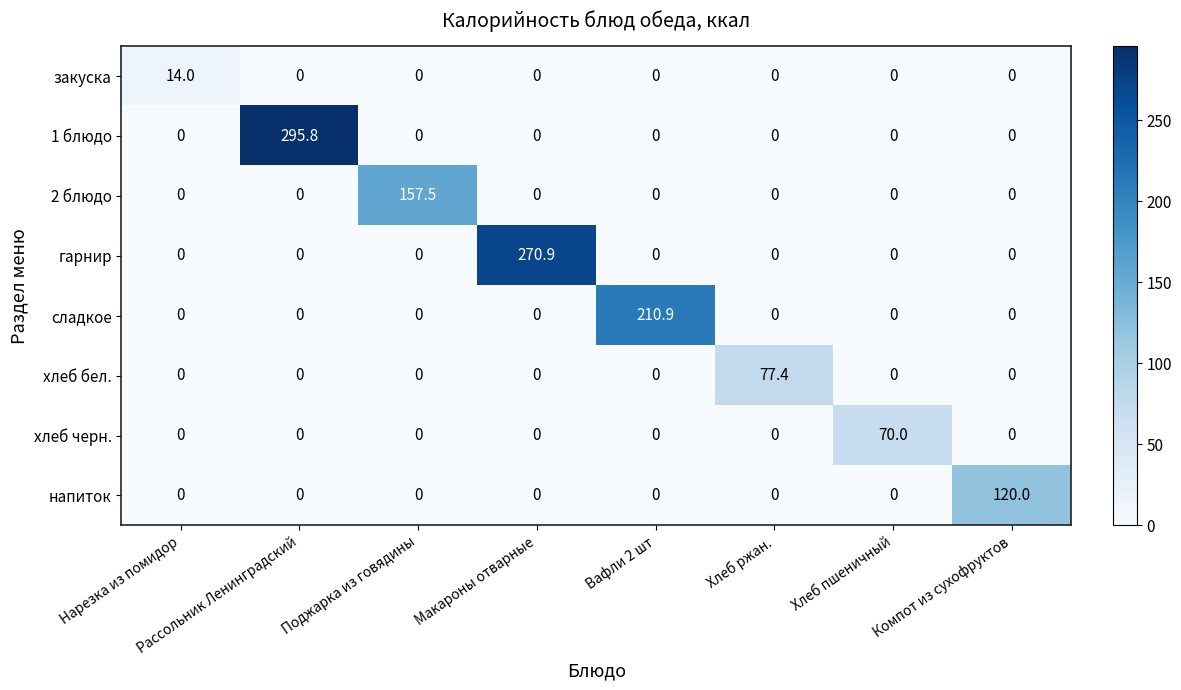

Count the number of categories in the chart.

8